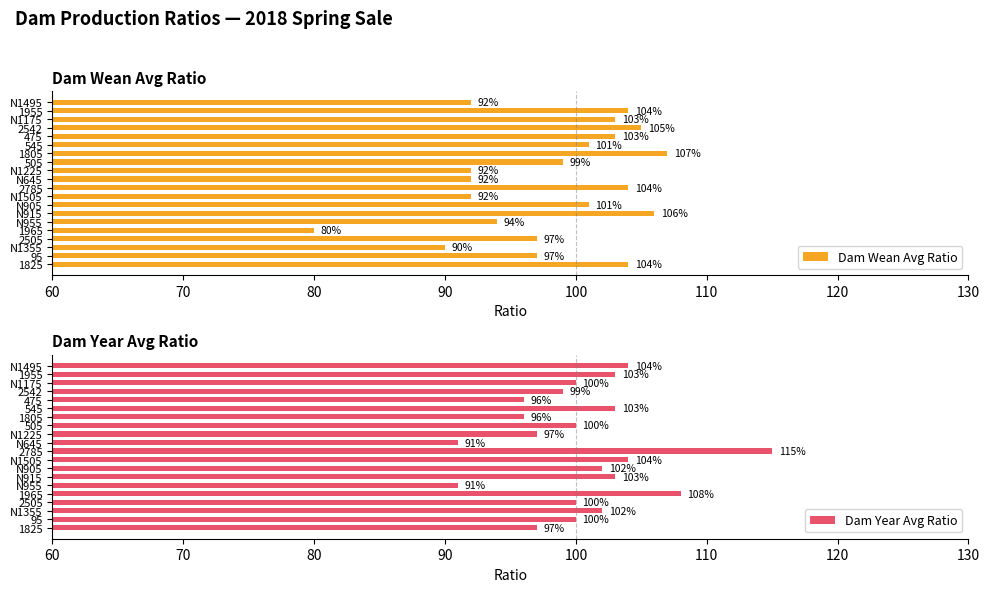

Reading right to left, what are all the values shown in this chart?

Dam Wean Avg Ratio: 92	104	103	105	103	101	107	99	92	92	104	92	101	106	94	80	97	90	97	104
Dam Year Avg Ratio: 104	103	100	99	96	103	96	100	97	91	115	104	102	103	91	108	100	102	100	97